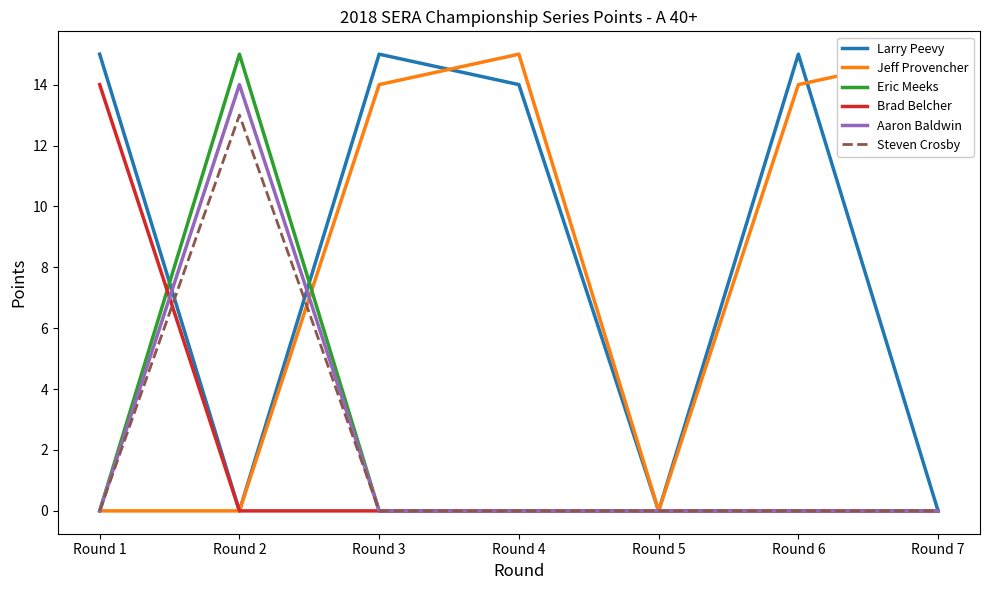

How many values in Larry Peevy are above zero?

4